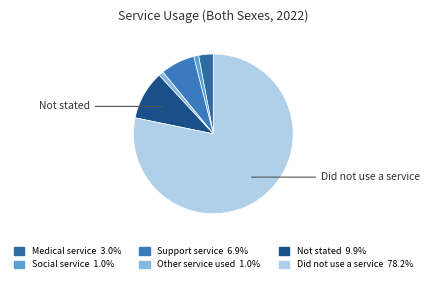

What percentage do Not stated and Did not use a service together represent?

88.1%